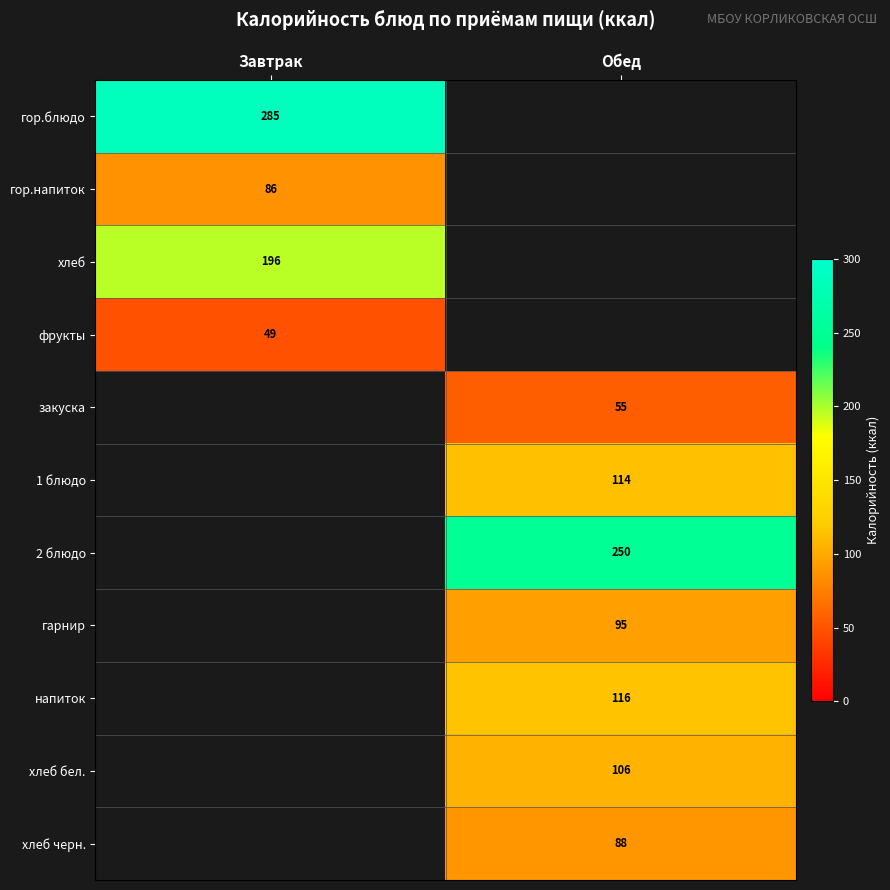

What is the difference between the highest and lowest values at Завтрак?

236.0